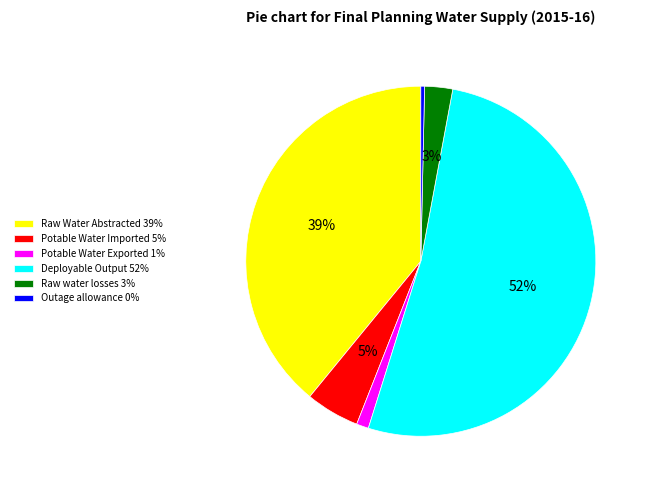

What percentage is the Potable Water Exported slice, to the nearest percent?

1%